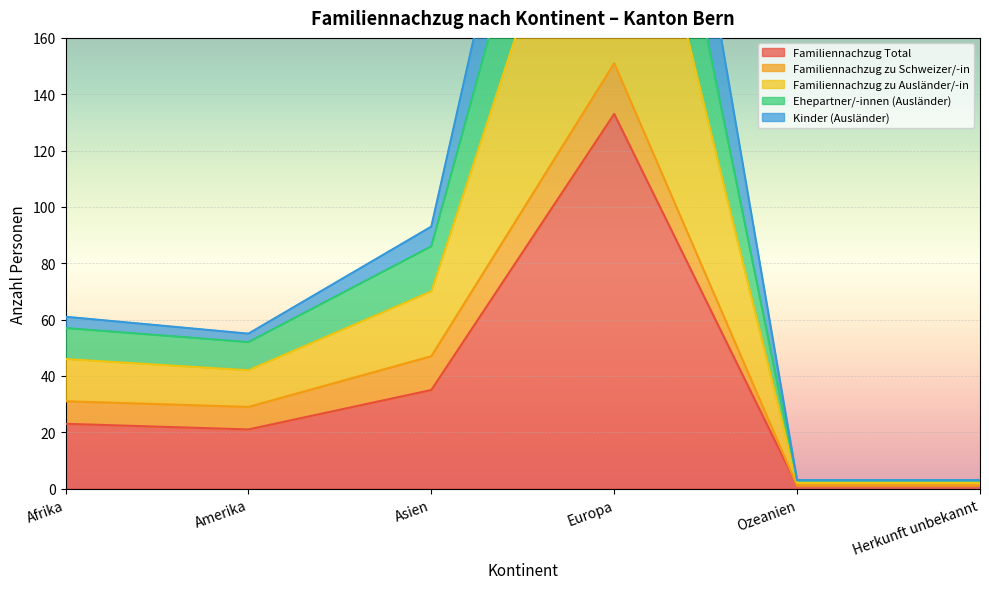

Where is Familiennachzug Total nearest to the value 67?

Asien